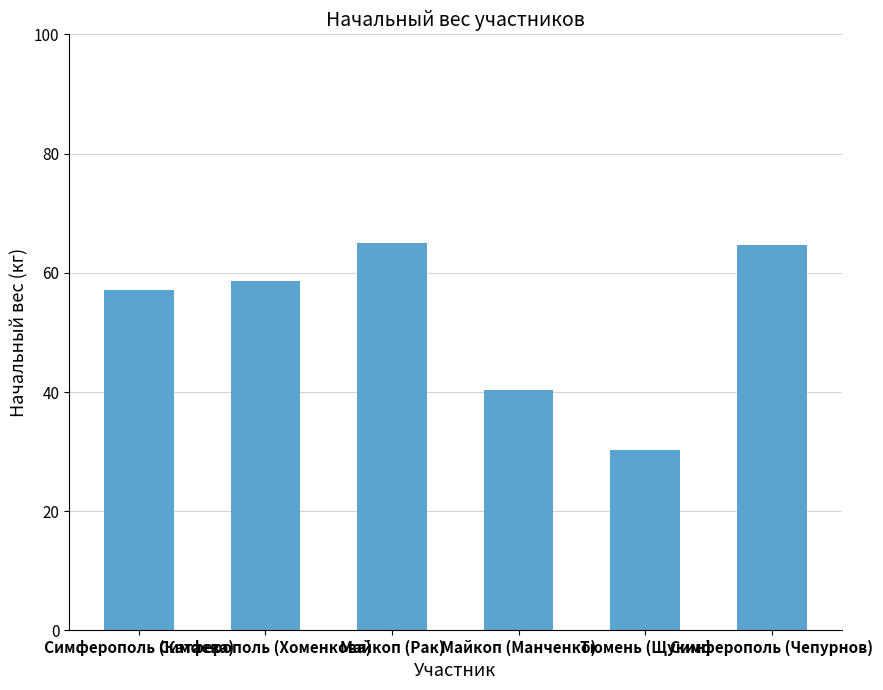

Does the chart contain any negative values?

No